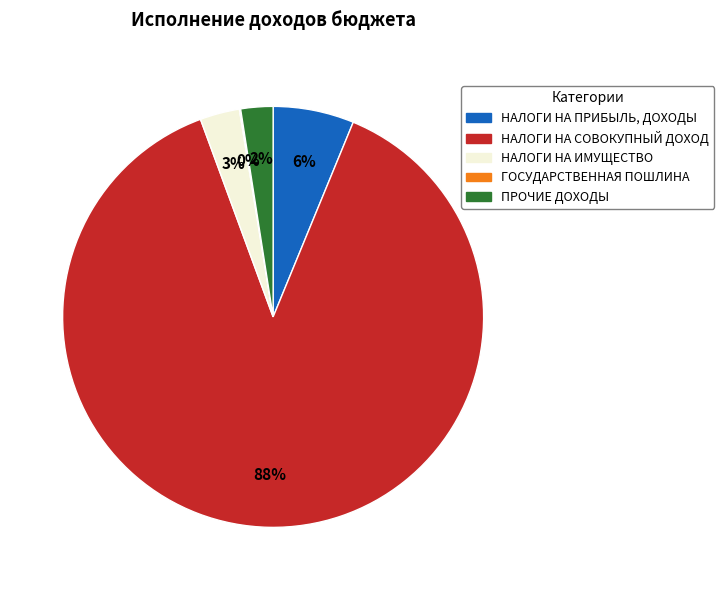

The НАЛОГИ НА ИМУЩЕСТВО slice represents 3% of the pie. True or false?

True